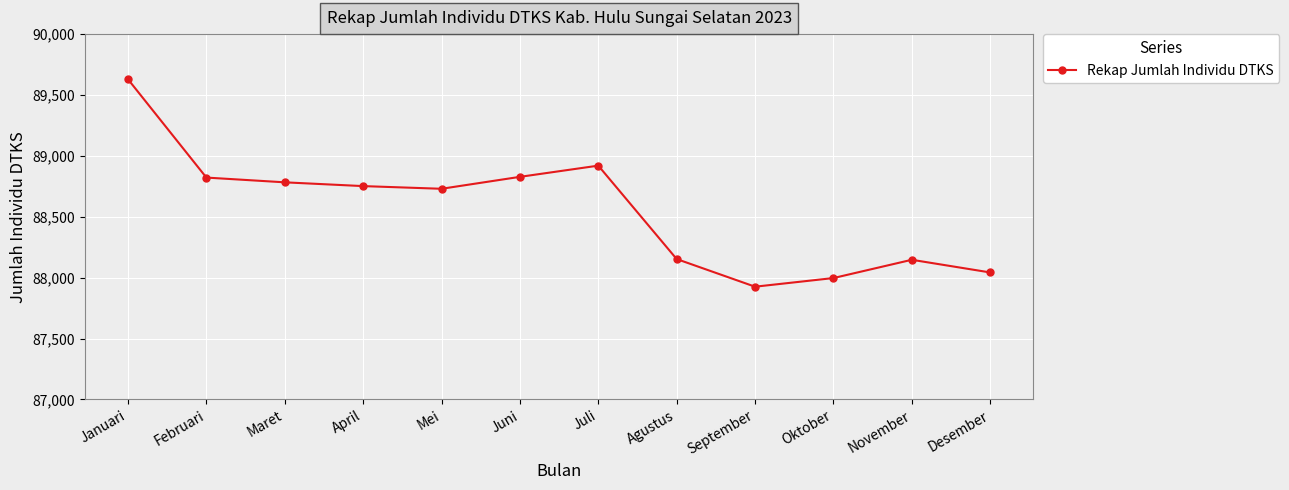

Read the value at November, to the nearest 50.

88150